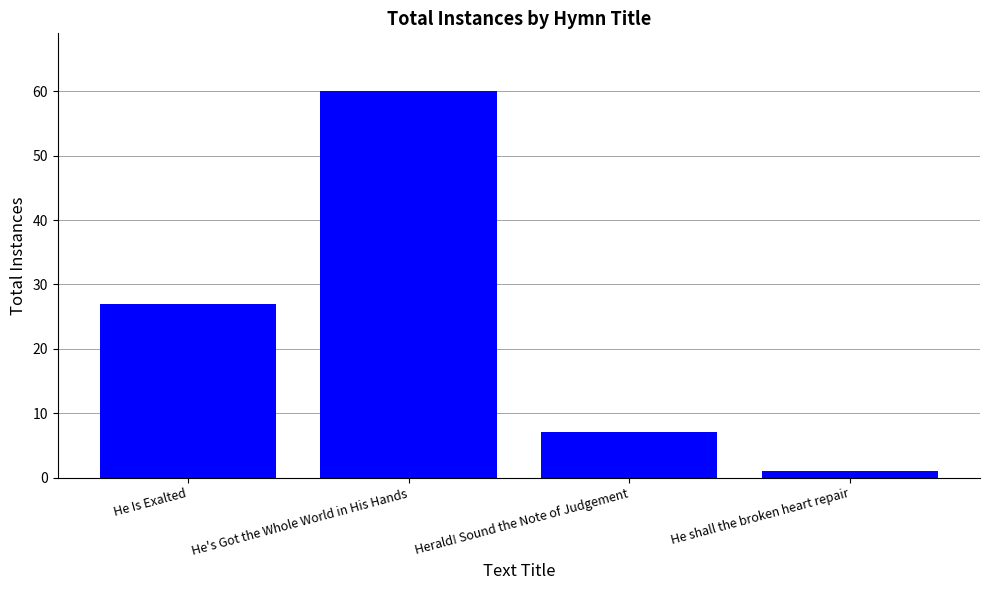

What is the difference between the values at He's Got the Whole World in His Hands and He shall the broken heart repair?

59